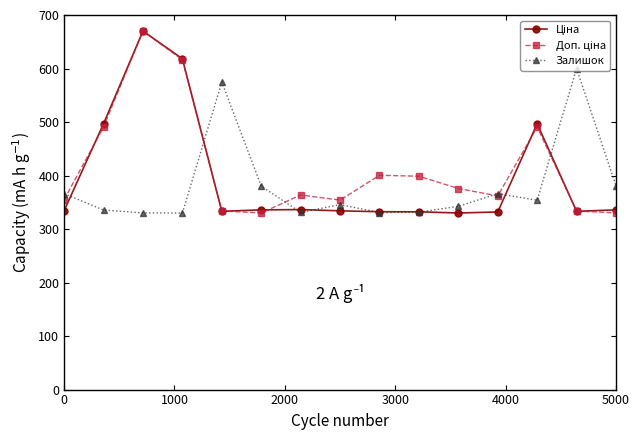

What is the minimum value shown in the chart?

330.0